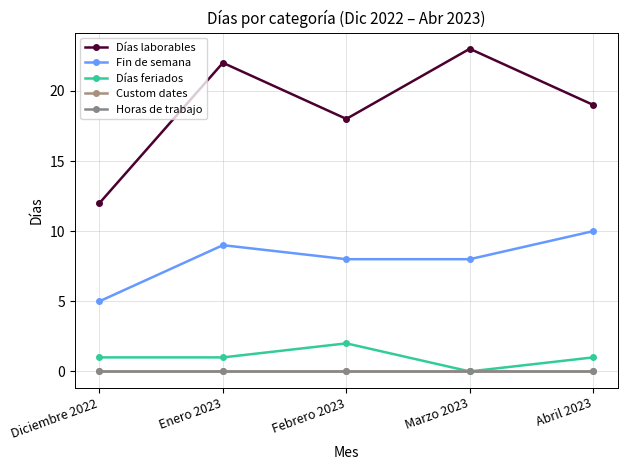

Reading left to right, extract all data points from this chart.

Días laborables: 12	22	18	23	19
Fin de semana: 5	9	8	8	10
Días feriados: 1	1	2	0	1
Custom dates: 0	0	0	0	0
Horas de trabajo: 0	0	0	0	0